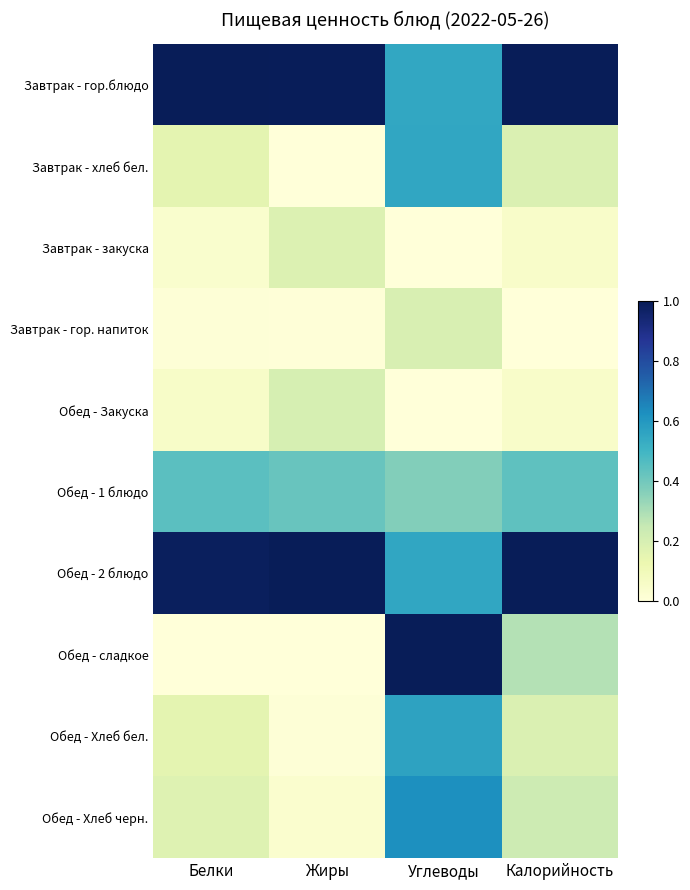

List the series in order of their peak value, highest first.

Завтрак - гор.блюдо, Обед - 2 блюдо, Обед - сладкое, Обед - Хлеб черн., Обед - Хлеб бел., Завтрак - хлеб бел., Обед - 1 блюдо, Обед - Закуска, Завтрак - гор. напиток, Завтрак - закуска